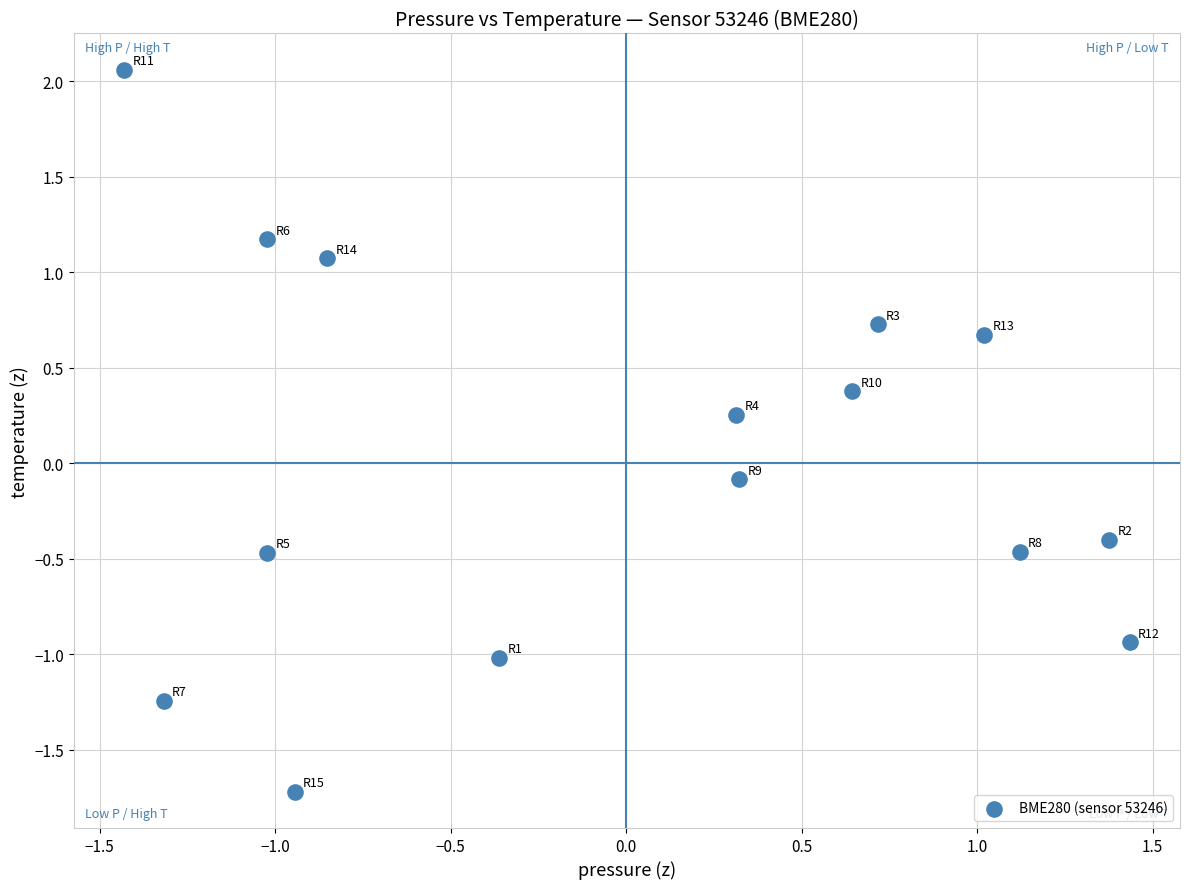

What is the range of X values (max minus min)?

2.9